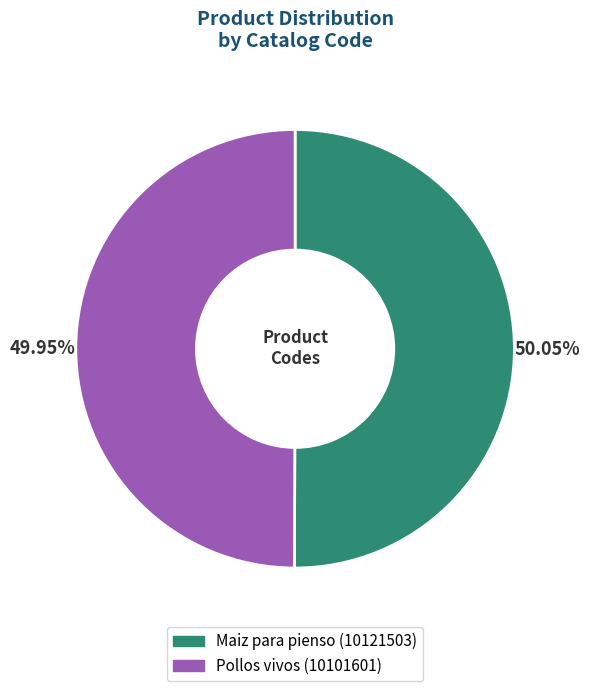

Is the sum of Maiz para pienso and Pollos vivos greater than half?

Yes